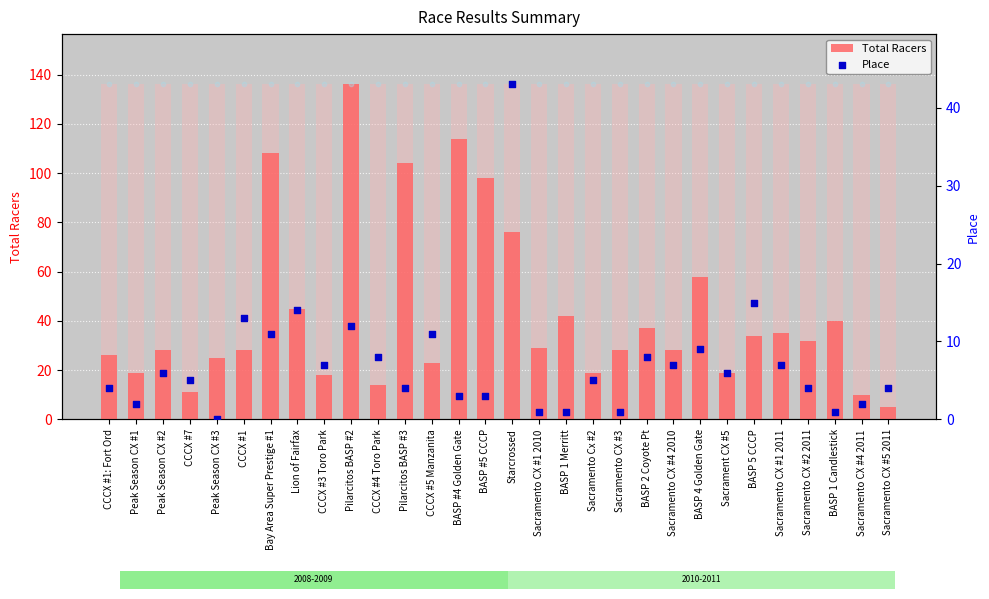

Which series reaches the maximum Y coordinate?

Total Racers